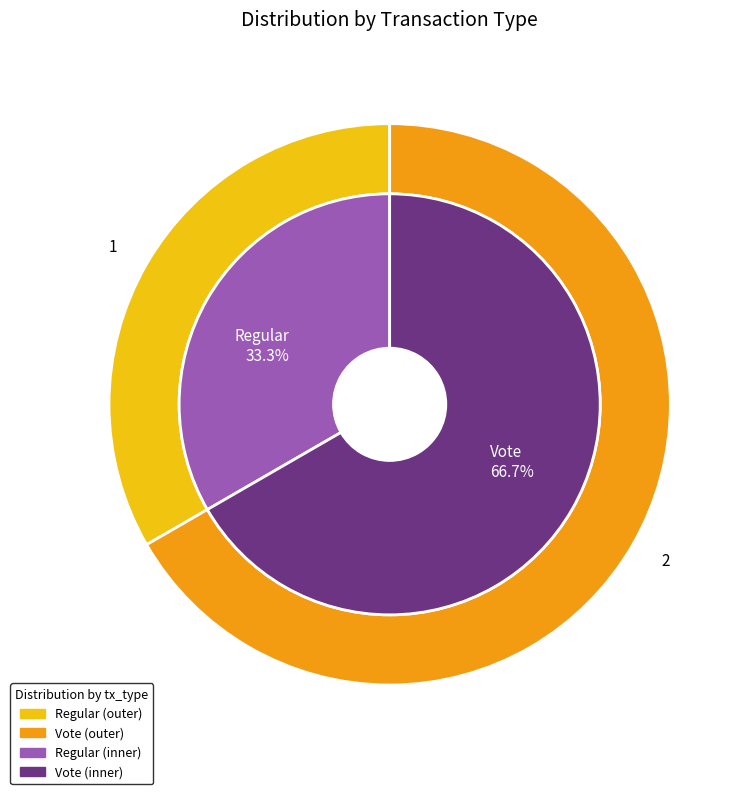

How many slices are in this pie chart?

2